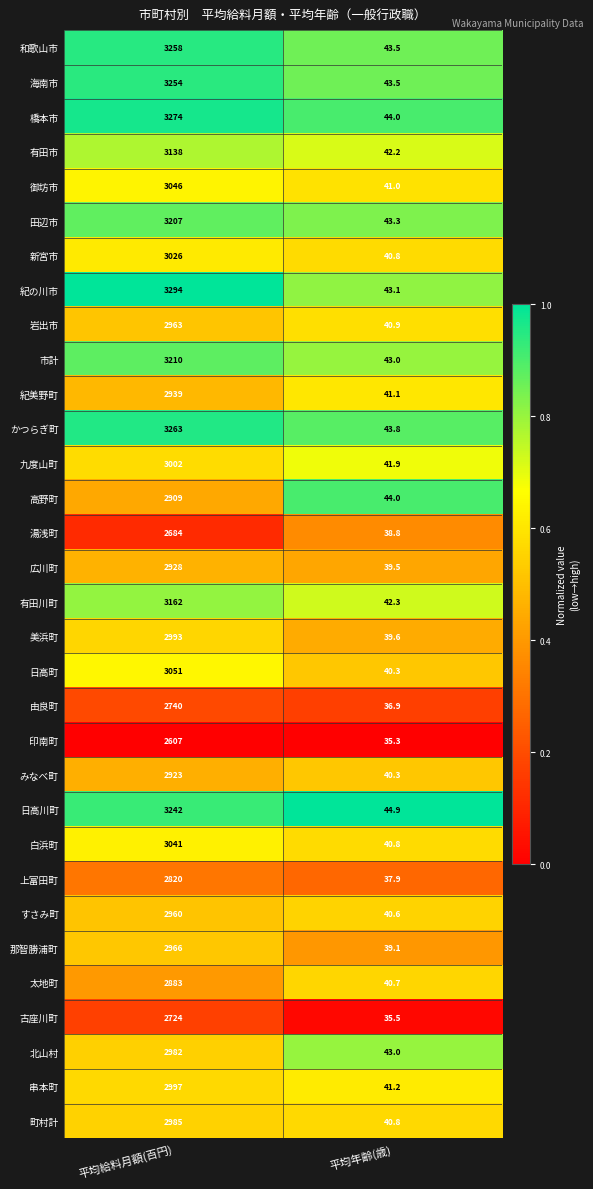

List the series in order of their peak value, lowest first.

印南町, 湯浅町, 古座川町, 由良町, 上富田町, 太地町, 高野町, みなべ町, 広川町, 紀美野町, すさみ町, 岩出市, 那智勝浦町, 北山村, 町村計, 美浜町, 串本町, 九度山町, 新宮市, 白浜町, 御坊市, 日高町, 有田市, 有田川町, 田辺市, 市計, 日高川町, 海南市, 和歌山市, かつらぎ町, 橋本市, 紀の川市